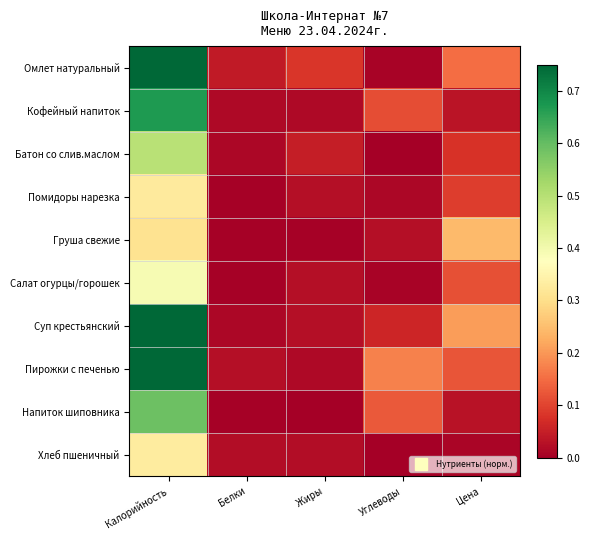

Which has a higher value, Белки or Жиры?

Жиры